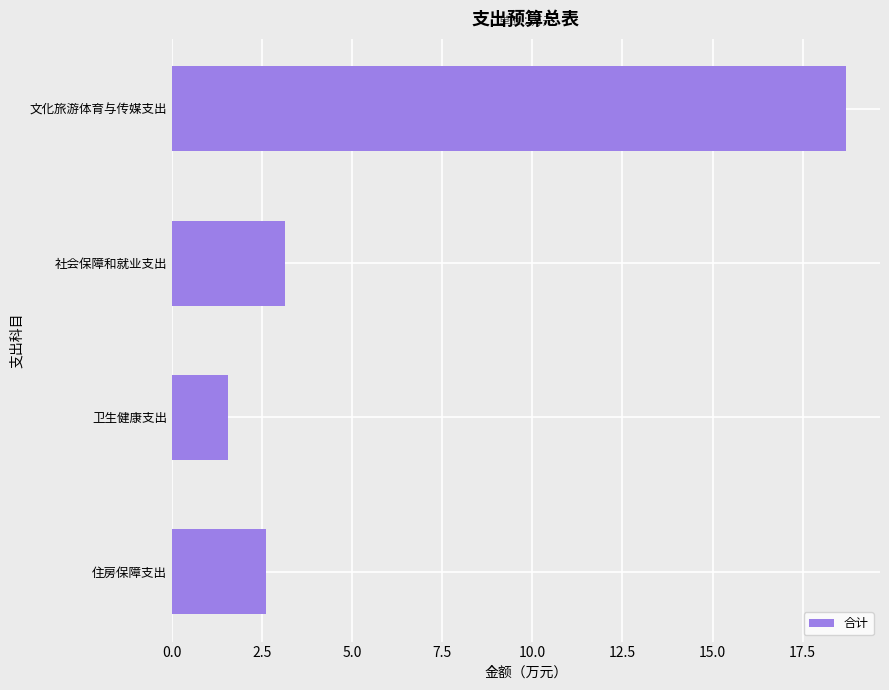

At which category does the chart reach its minimum across all series?

卫生健康支出